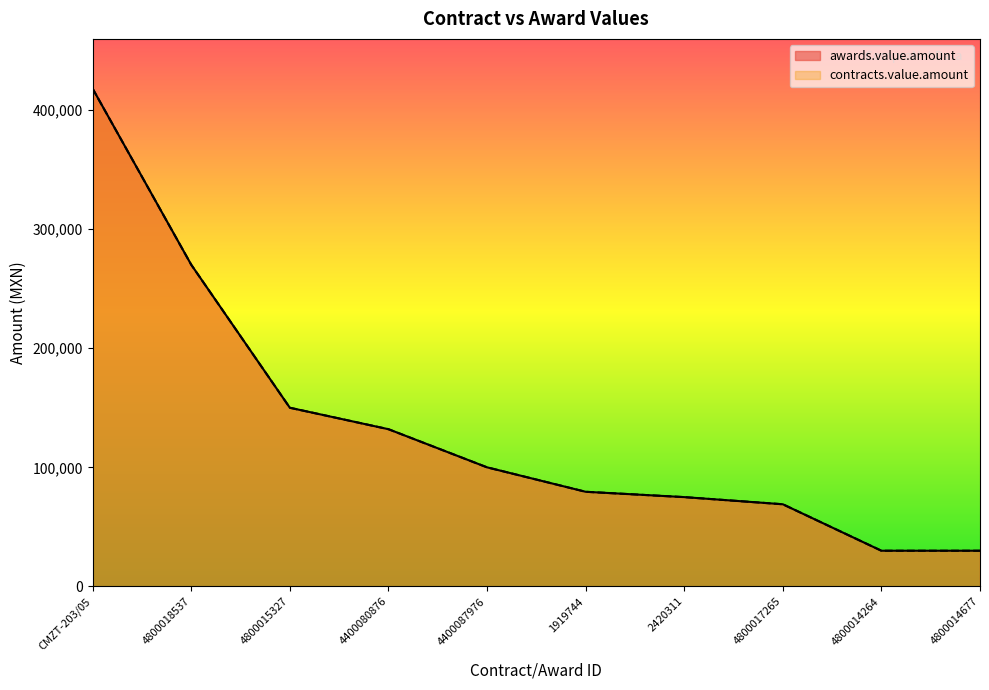

True or false: awards.value.amount has more than 0 points higher than both neighbors.

False